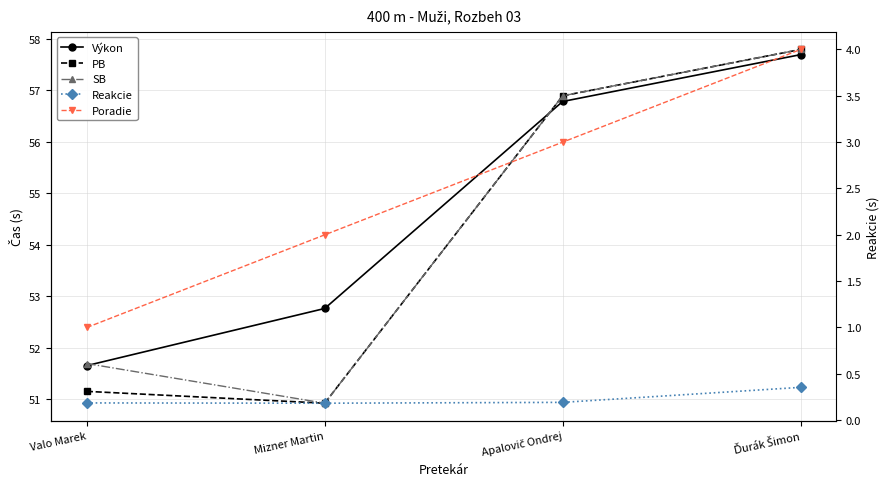

Which label corresponds to the largest value in the chart?

Ďurák Šimon